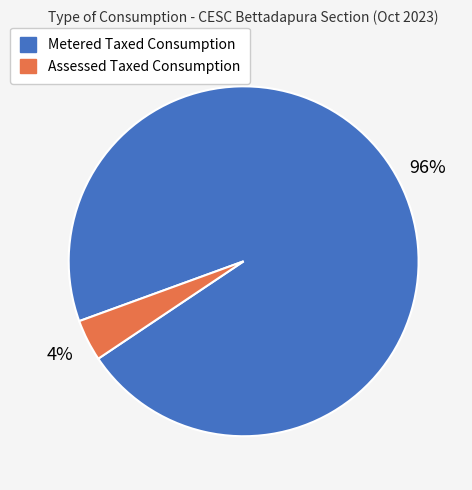

How many segments does this pie chart have?

2